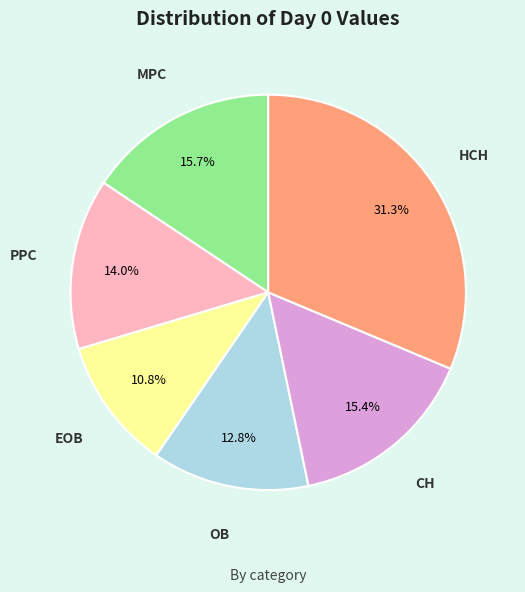

Count the number of slices in the pie.

6